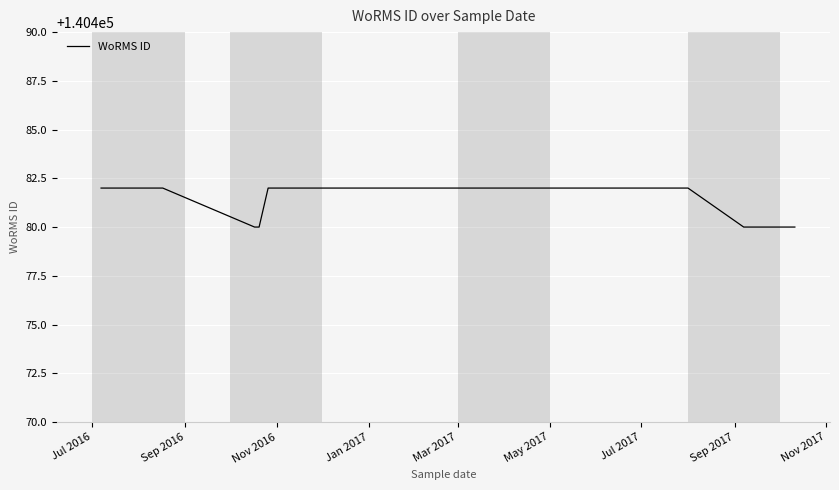

What is the minimum value shown in the chart?

140480